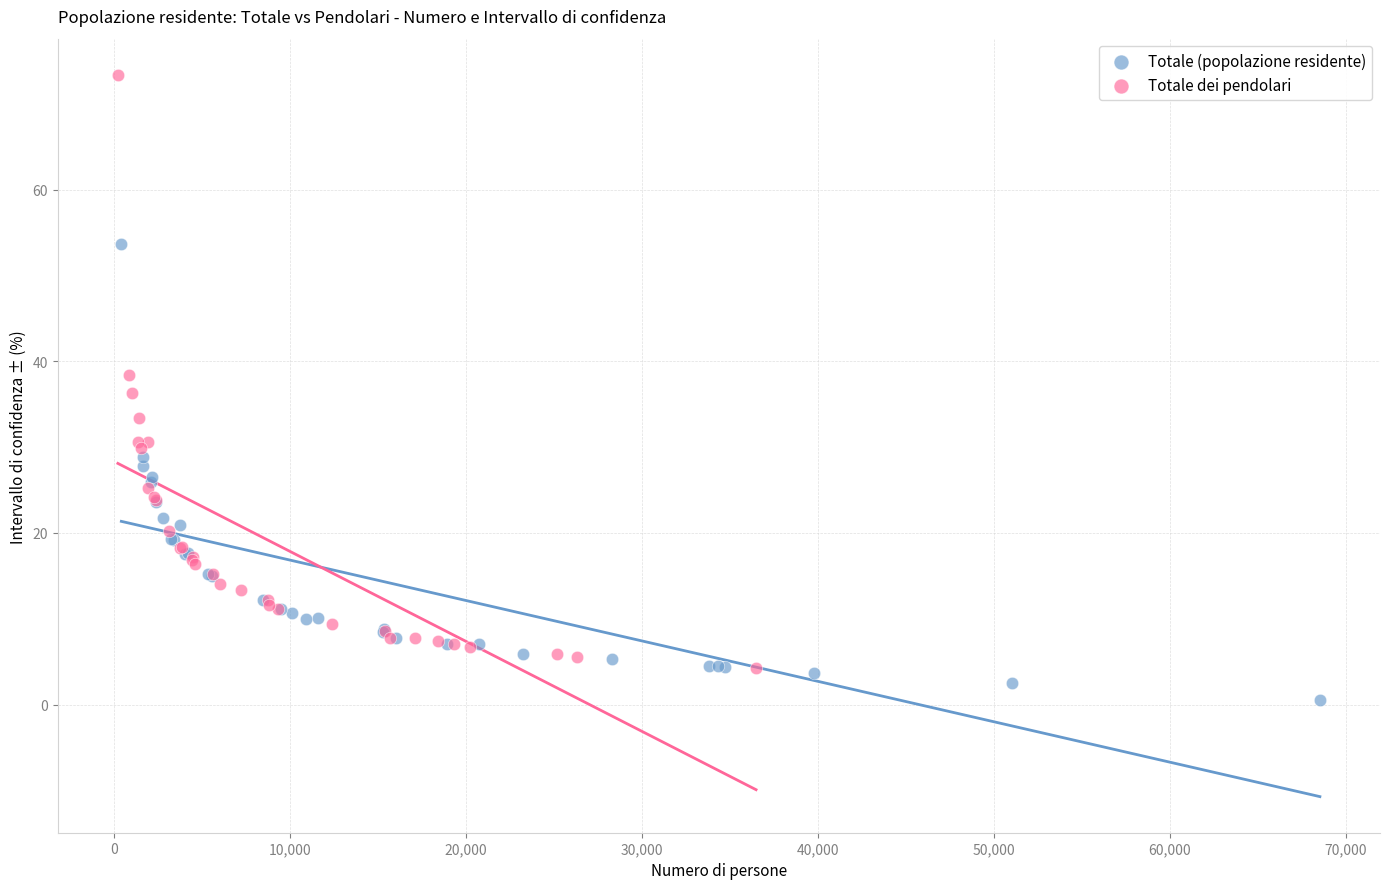

Which series has the largest Y range (max minus min)?

Totale dei pendolari